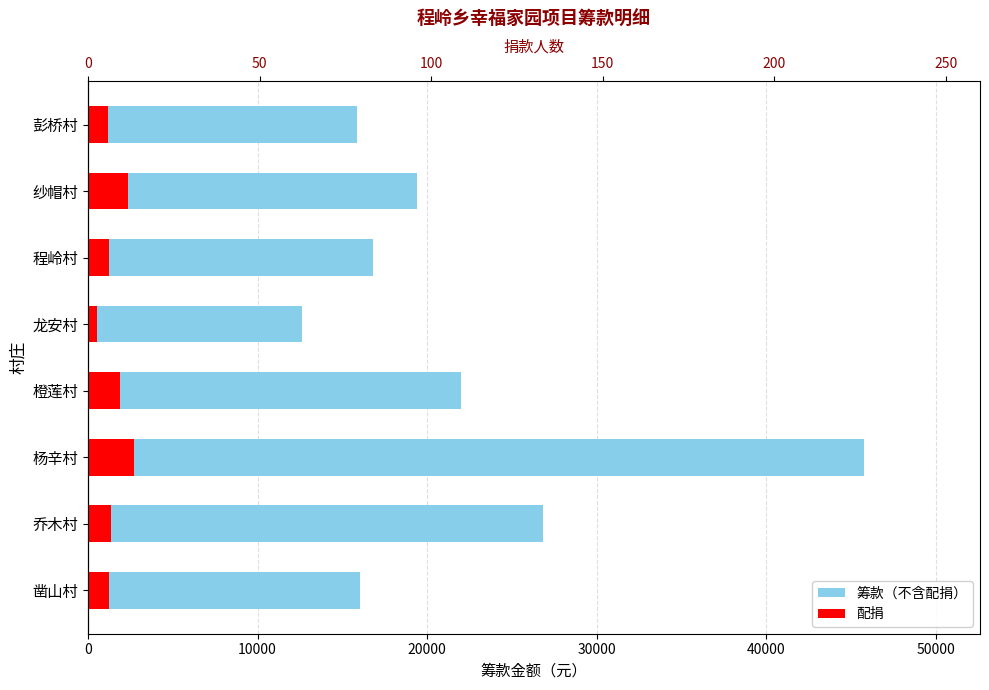

How many series are shown in this chart?

3